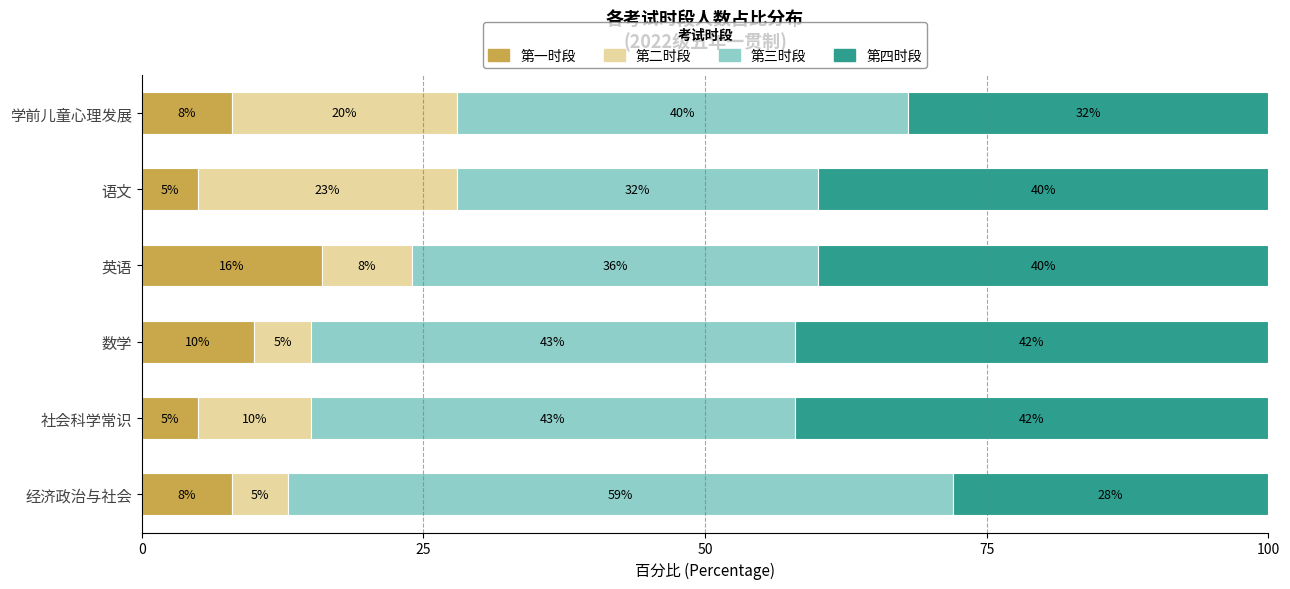

What is the total value across all series at 语文?

100